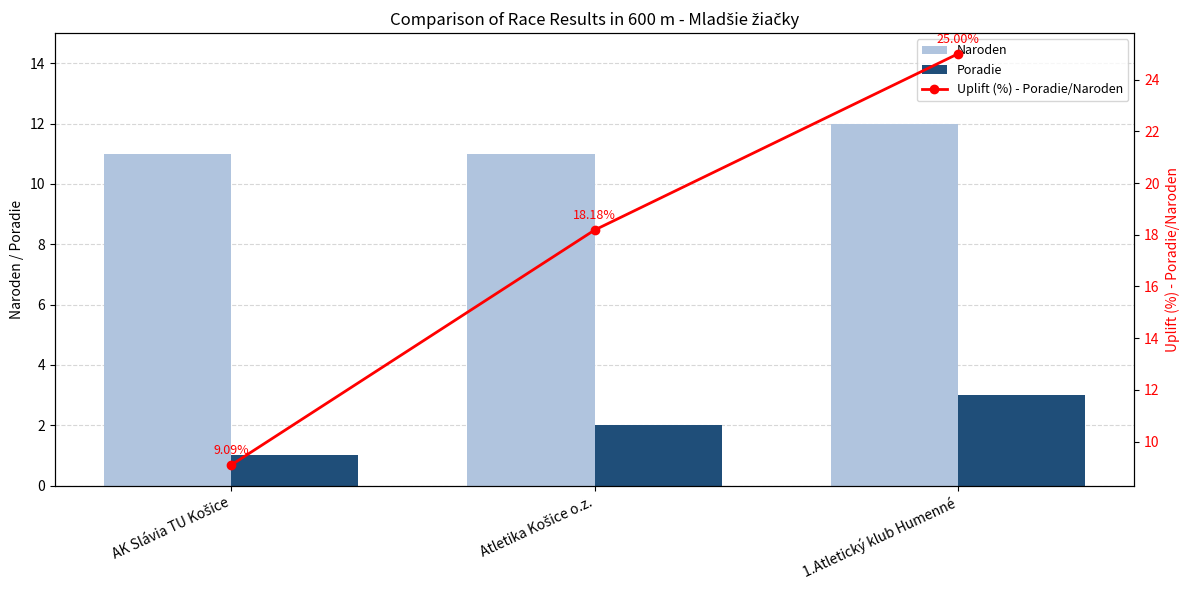

How many values in the Uplift (%) - Poradie/Naroden series exceed 18?

2